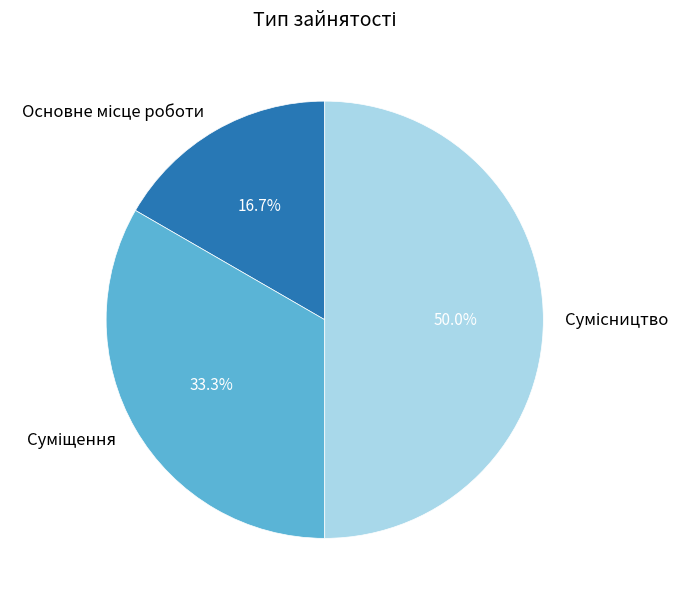

How many slices are in this pie chart?

3